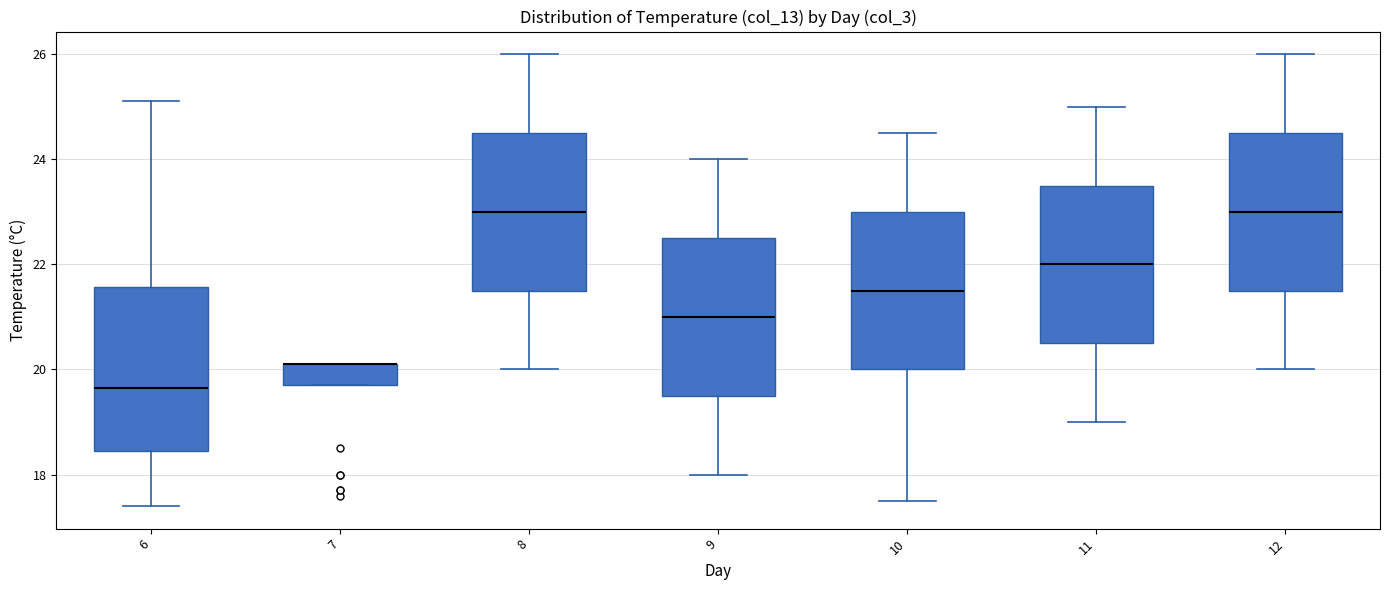

Reading left to right, read every box against the y-axis: the position of its median line, the range the box covers, and the ends of its whiskers. The values are not printed on the chart, so give them approximately, as read against the axis.

6: median 19.6, box 18.4 to 21.6, whiskers 17.4 to 25.2
7: median 20.2 (drawn on the box's upper edge), box 19.8 to 20.2, whiskers 19.8 to 20.2
8: median 23.0, box 21.6 to 24.6, whiskers 20.0 to 26.0
9: median 21.0, box 19.6 to 22.6, whiskers 18.0 to 24.0
10: median 21.6, box 20.0 to 23.0, whiskers 17.6 to 24.6
11: median 22.0, box 20.6 to 23.6, whiskers 19.0 to 25.0
12: median 23.0, box 21.6 to 24.6, whiskers 20.0 to 26.0